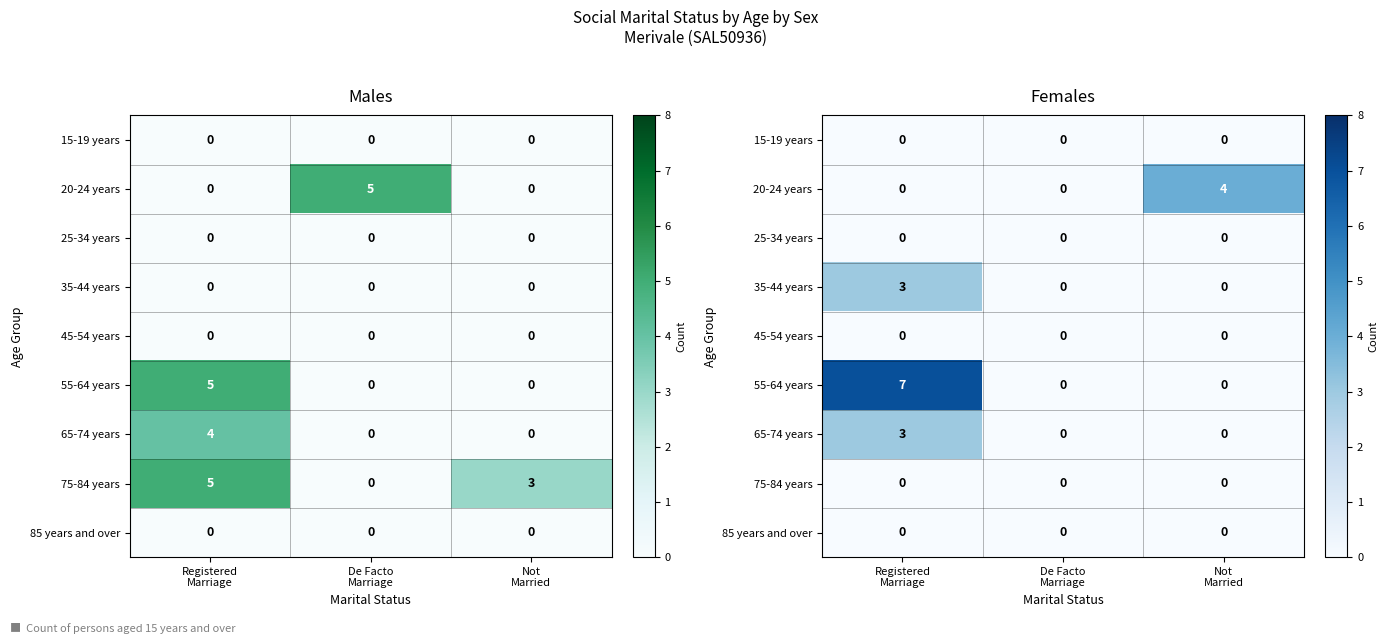

Is the value of 65-74 years at Registered Marriage greater than the value of 20-24 years at De Facto Marriage?

Yes